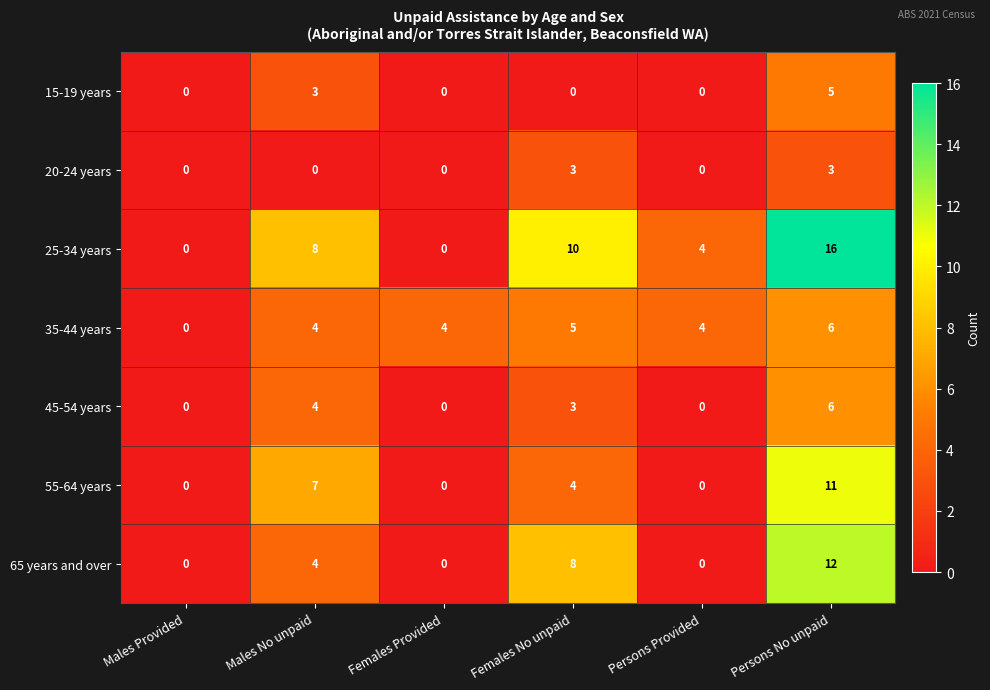

Which series changed the most between Females No unpaid and Persons No unpaid?

55-64 years